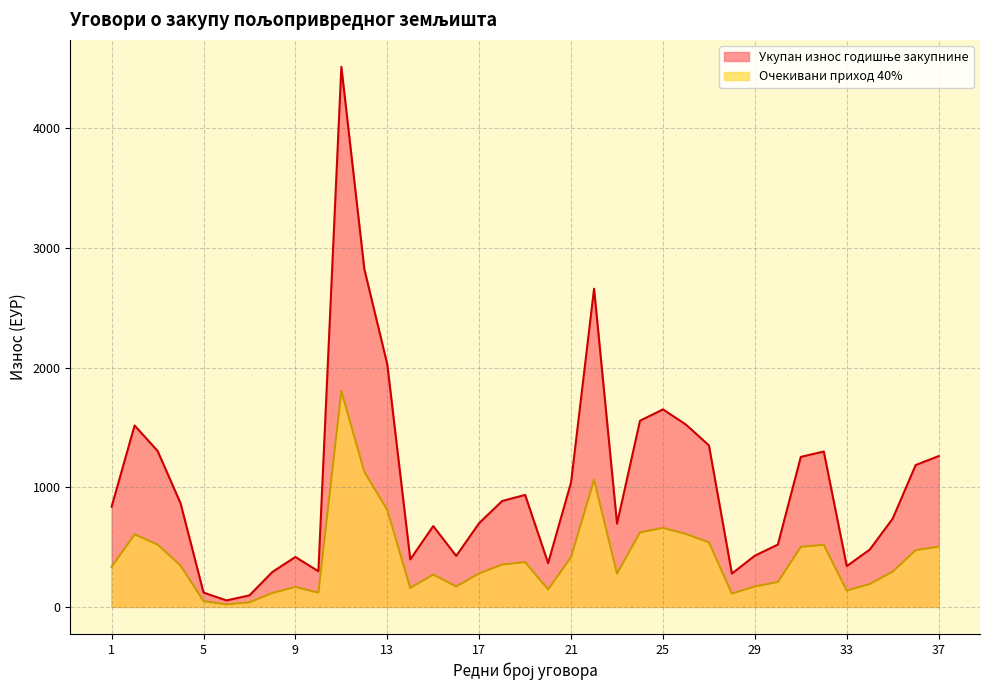

Between 13 and 16, which series saw the biggest shift?

Укупан износ годишње закупнине